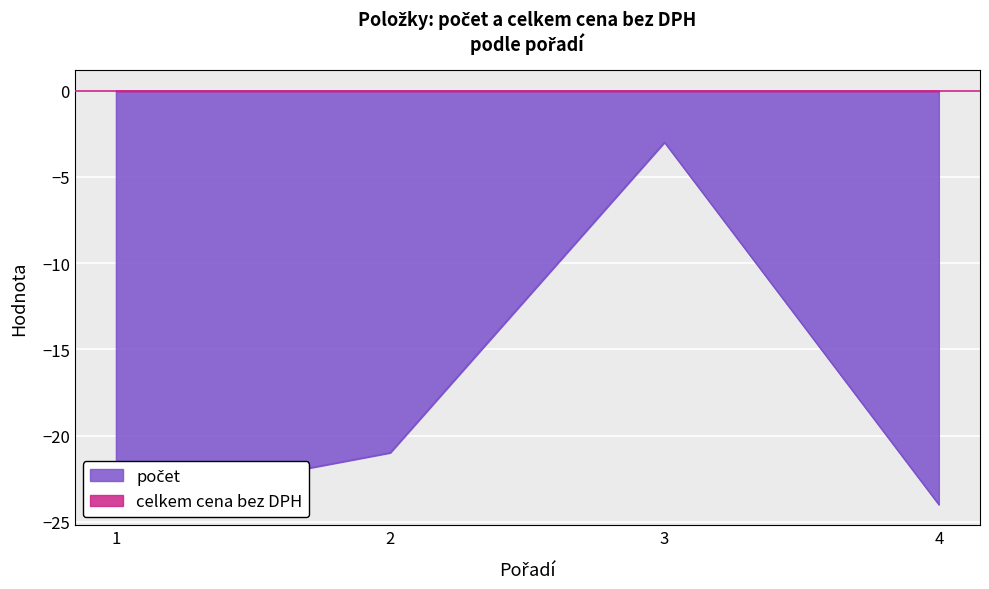

True or false: the data shows -24 at 4.

True